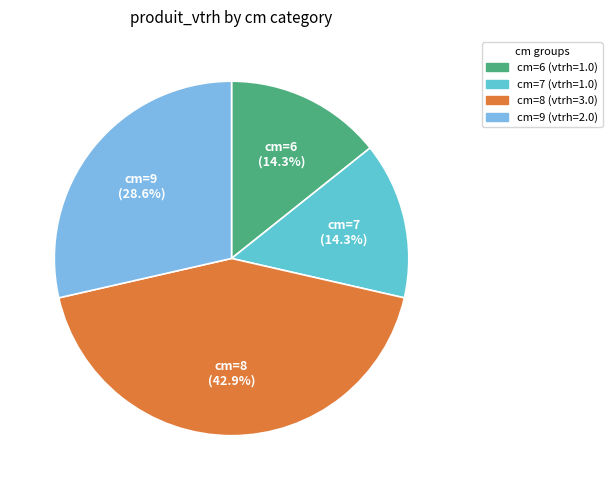

Is there any slice that represents more than half of the pie?

No